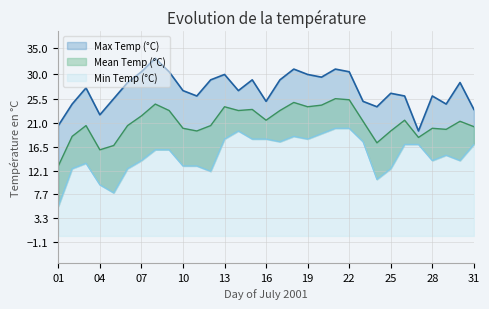

At which category does Min Temp (°C) reach its first local valley?

05